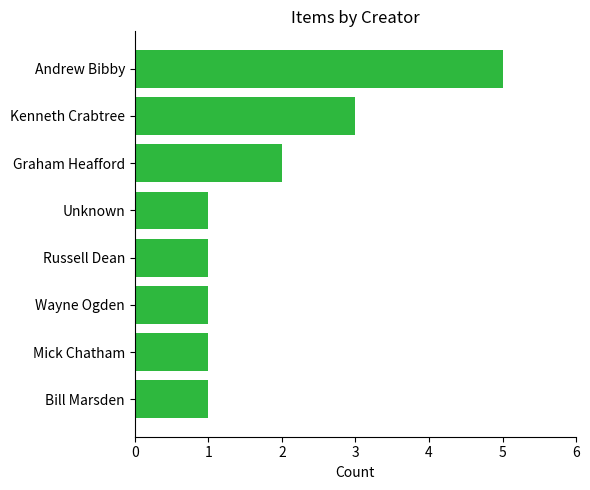

Is it true that the value at Kenneth Crabtree is 3?

True